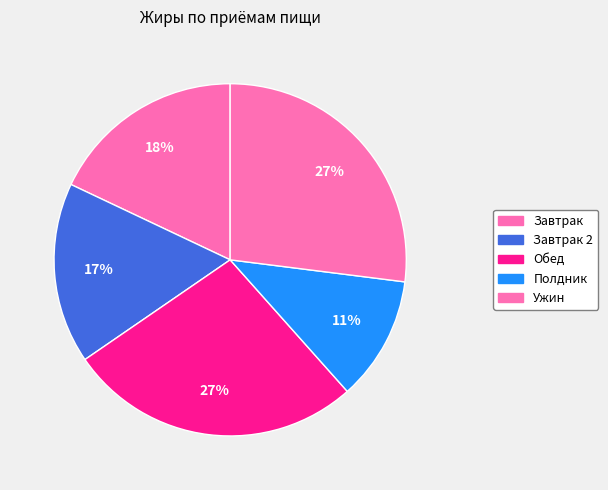

True or false: Завтрак 2 accounts for 5% of the total.

False